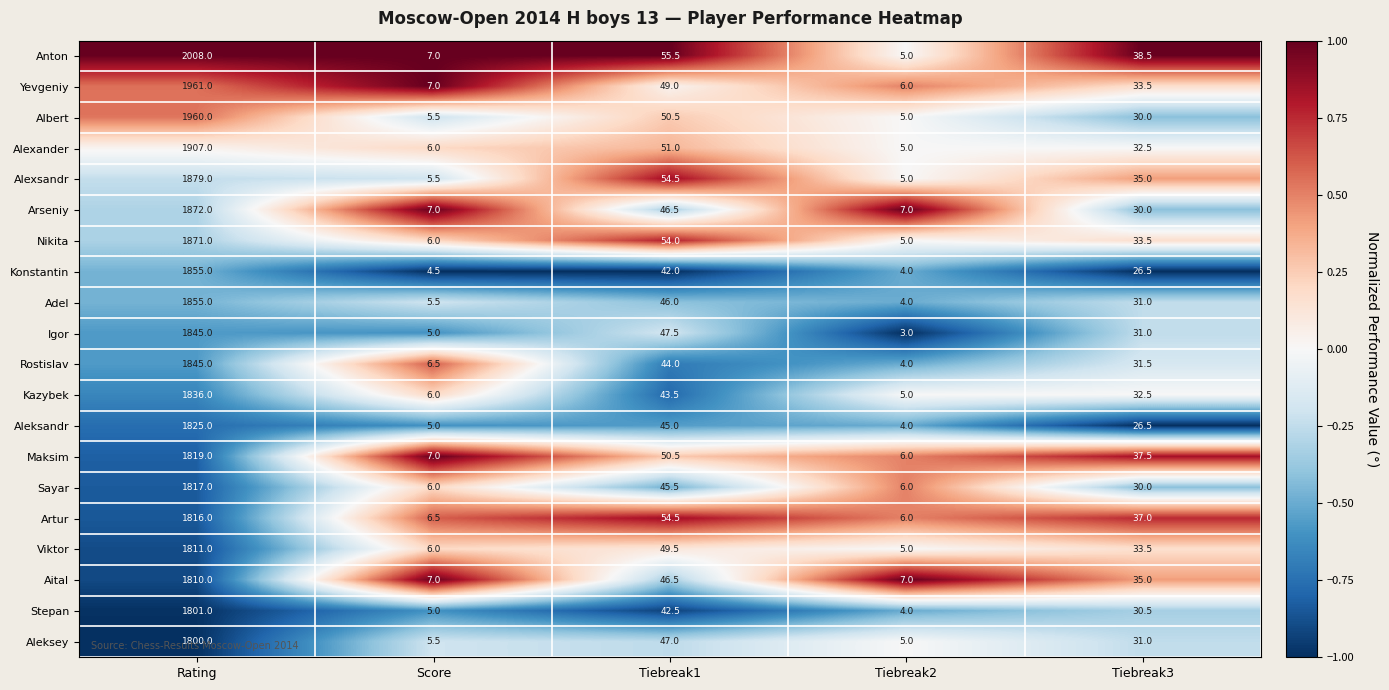

At which category is the sum across all series the highest?

Rating